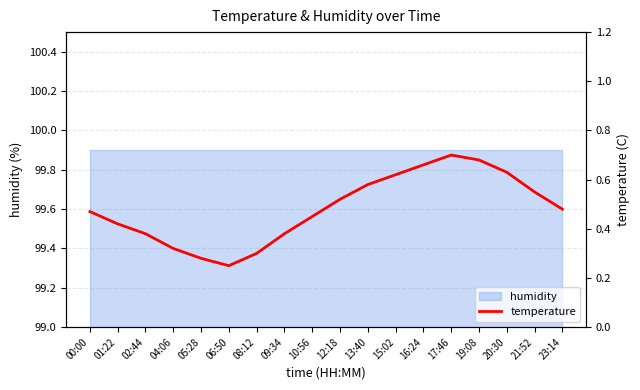

Between 08:12 and 04:06, which is larger?

04:06